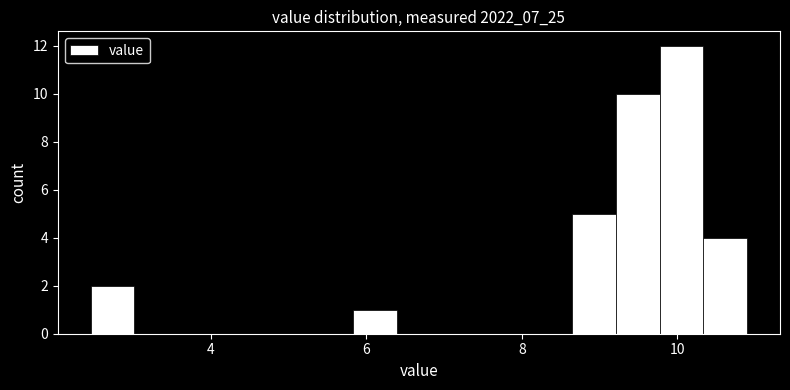

Around what value on the x-axis is the tallest bar? Give the approximate position of its centre, as read against the axis.

10.0